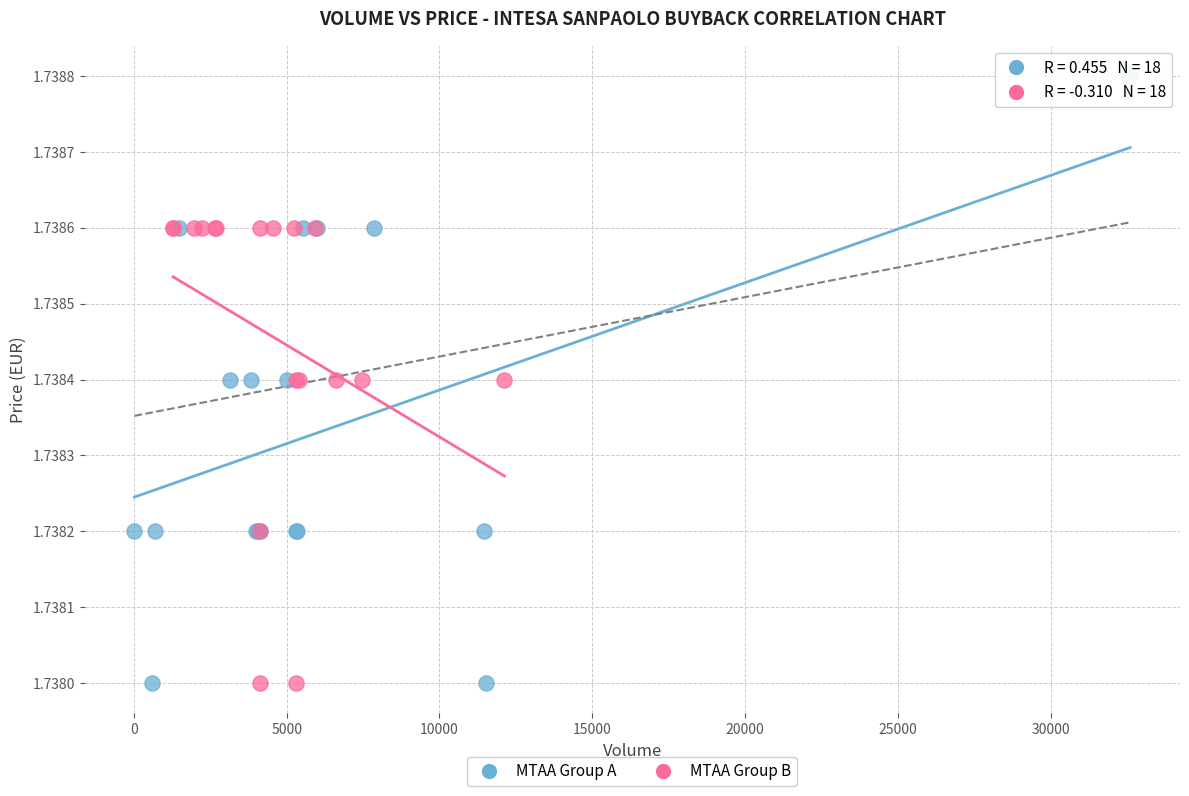

Which series reaches the maximum Y coordinate?

MTAA Group A